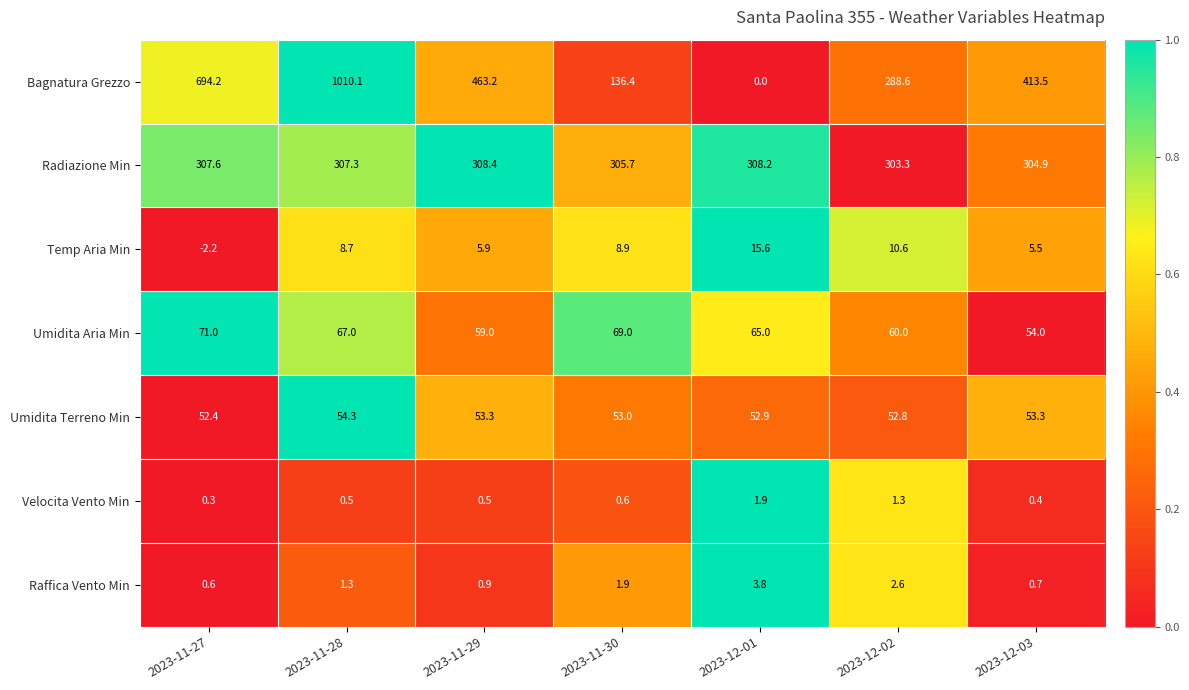

What is the average value of the Bagnatura Grezzo series?

429.4